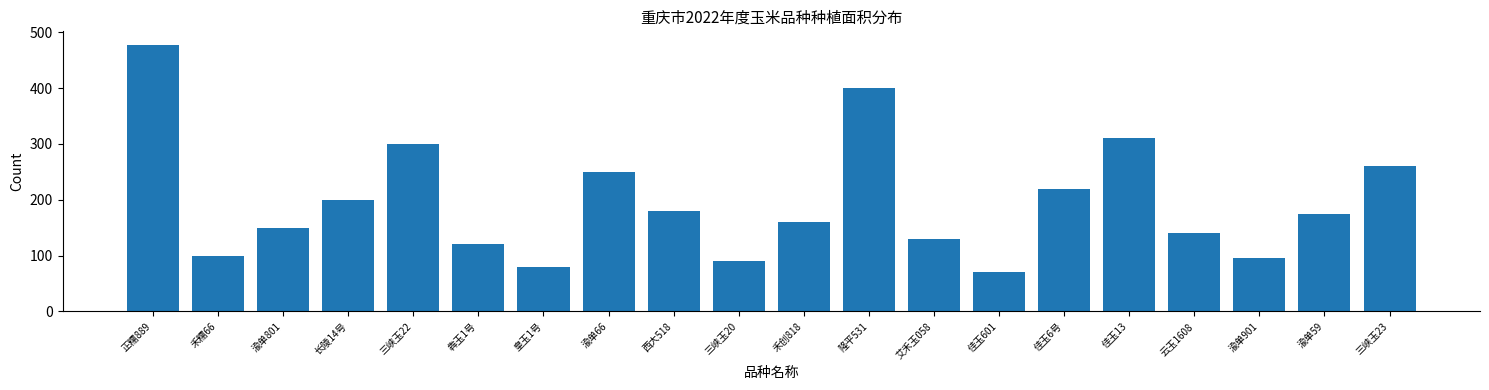

Reading left to right, transcribe all the data shown in this chart.

478	100	150	200	300	120	80	250	180	90	160	400	130	70	220	310	140	95	175	260